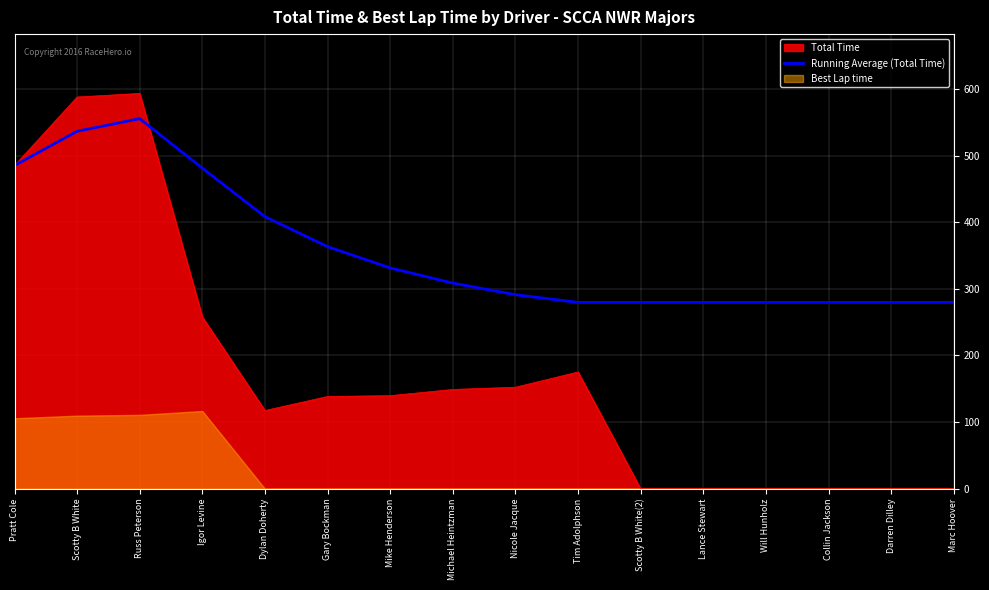

Is the value of Total Time at Nicole Jacque greater than the value of Running Average (Total Time) at Nicole Jacque?

No